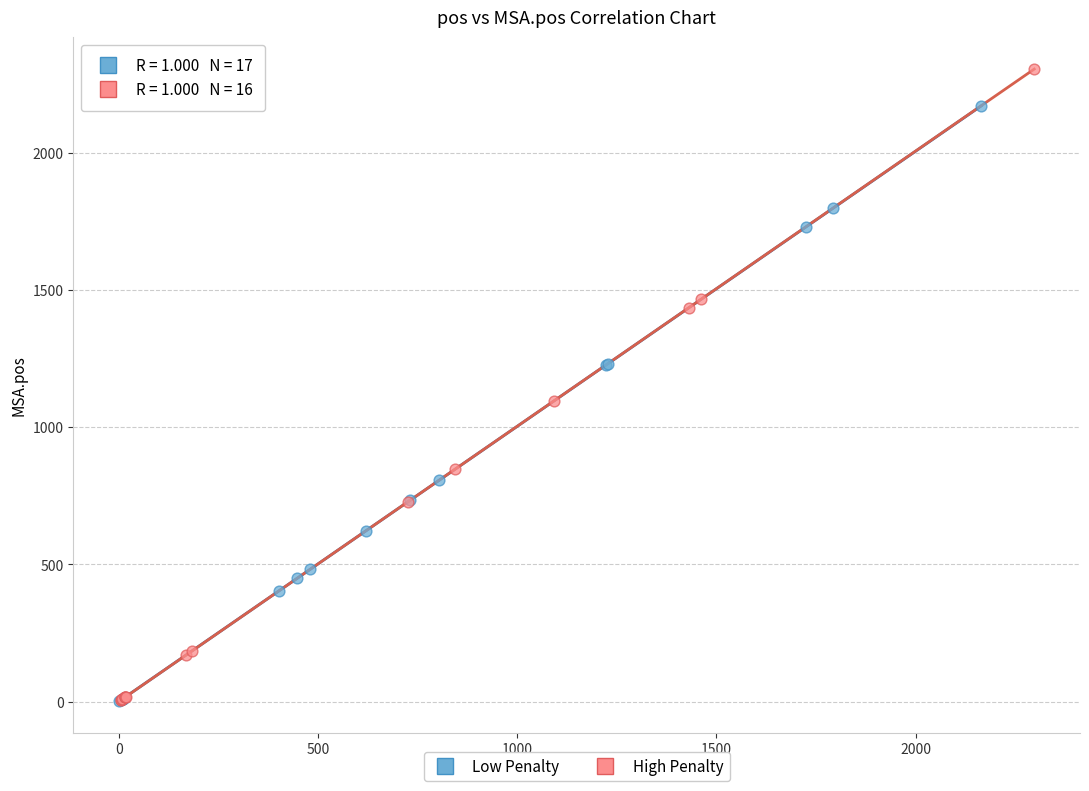

Which series has the widest spread of Y values?

High Penalty